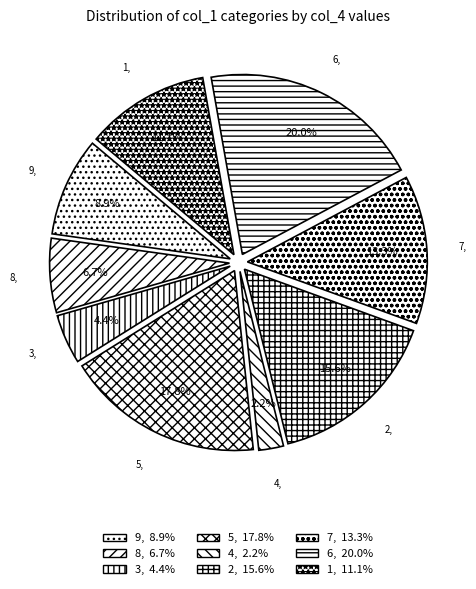

Do 2 and 5 together represent more than half of the pie?

No